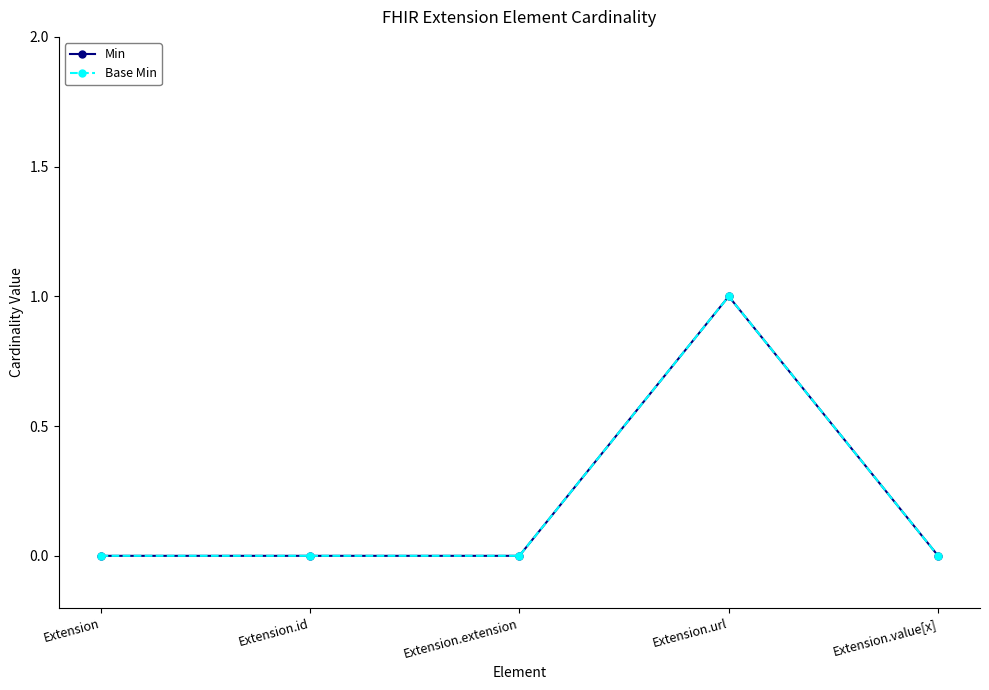

Does the chart have visible grid lines?

No